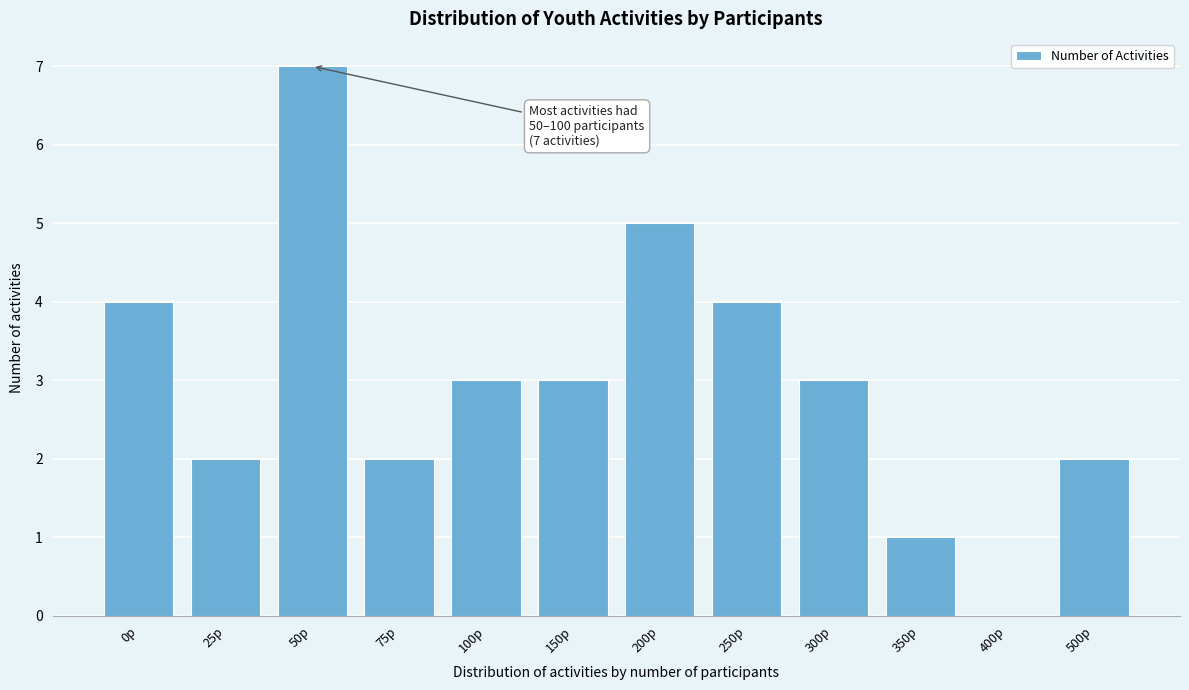

Reading right to left, extract all data points from this chart.

500p=2	400p=0	350p=1	300p=3	250p=4	200p=5	150p=3	100p=3	75p=2	50p=7	25p=2	0p=4